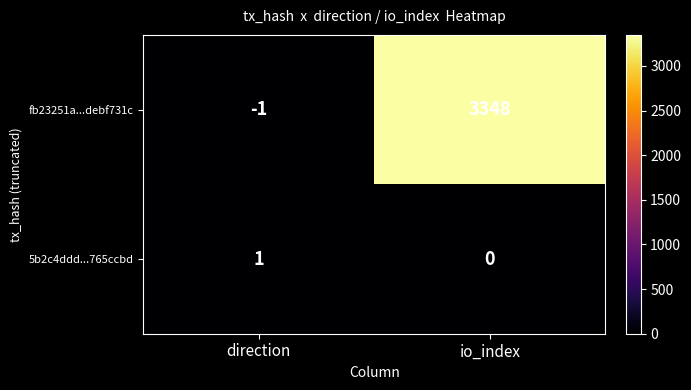

The value of fb23251a...debf731c at direction is -1. True or false?

True